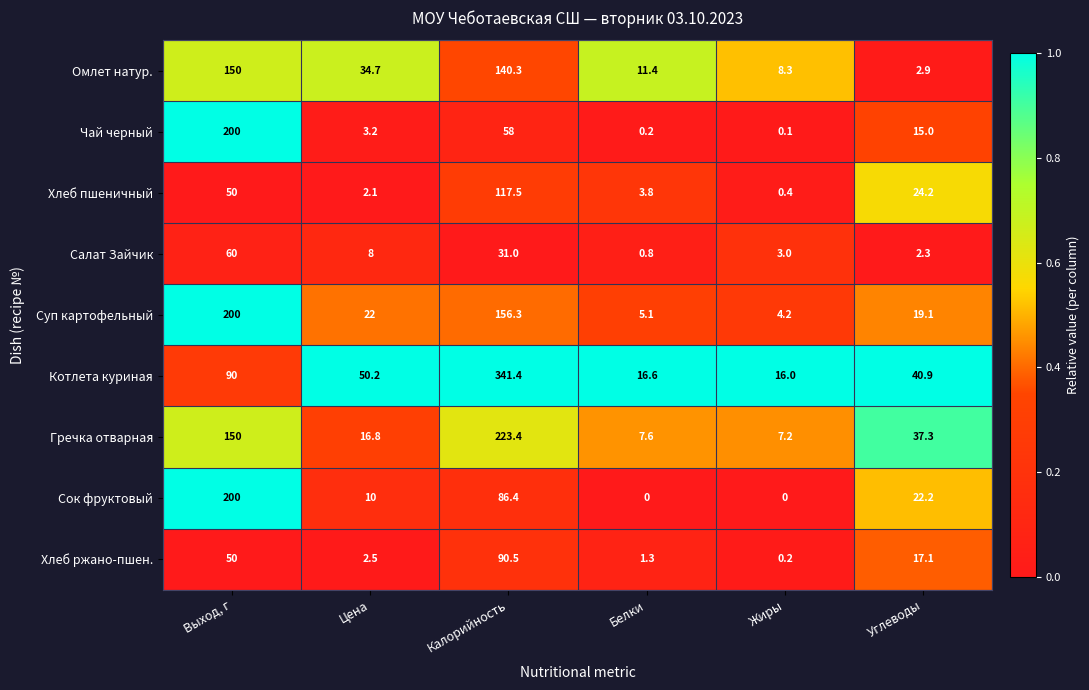

The Омлет натур. series shows 54.0 at Выход, г. True or false?

False